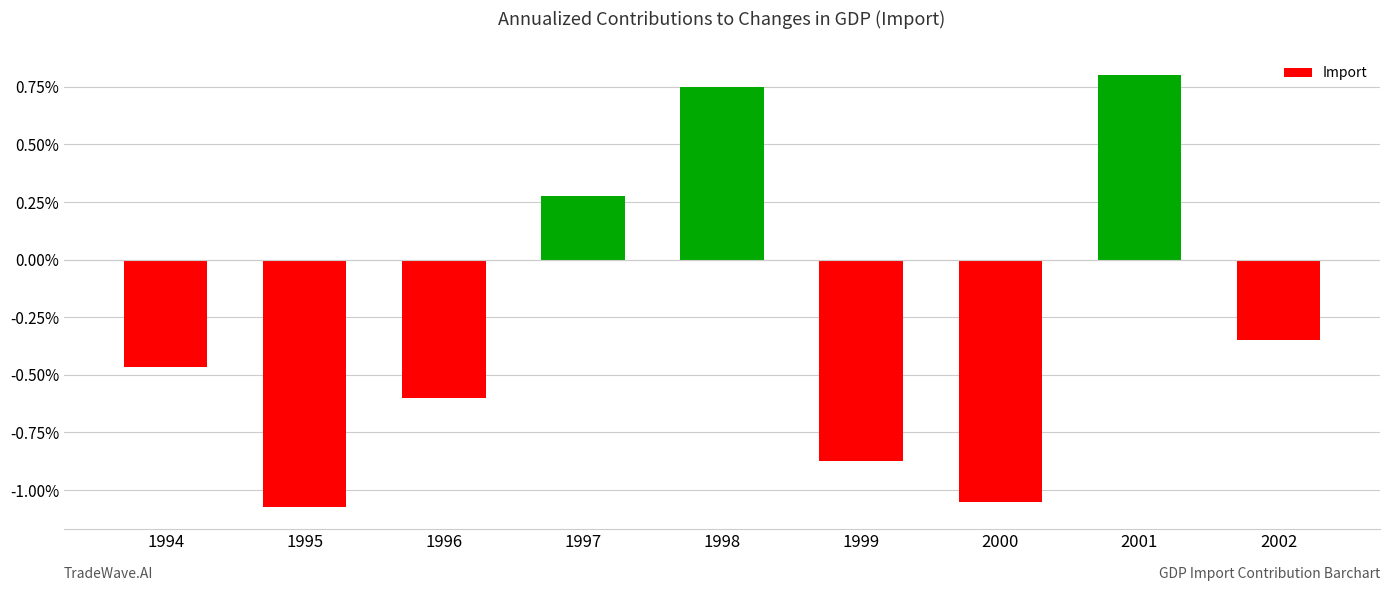

The chart shows a value of -1.4 at 1995. True or false?

False